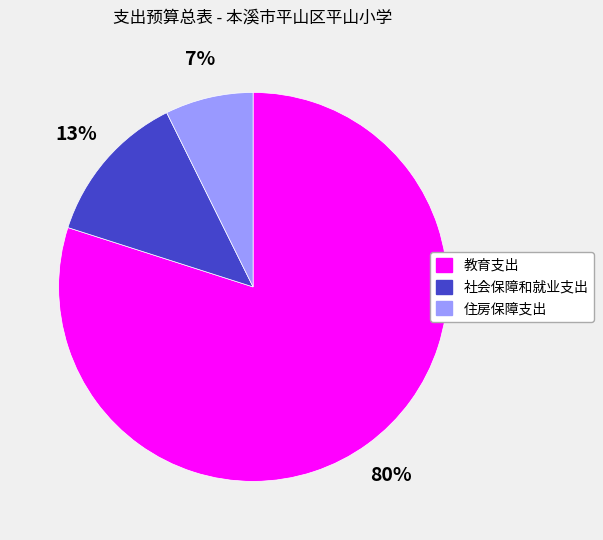

How many slices are in this pie chart?

3